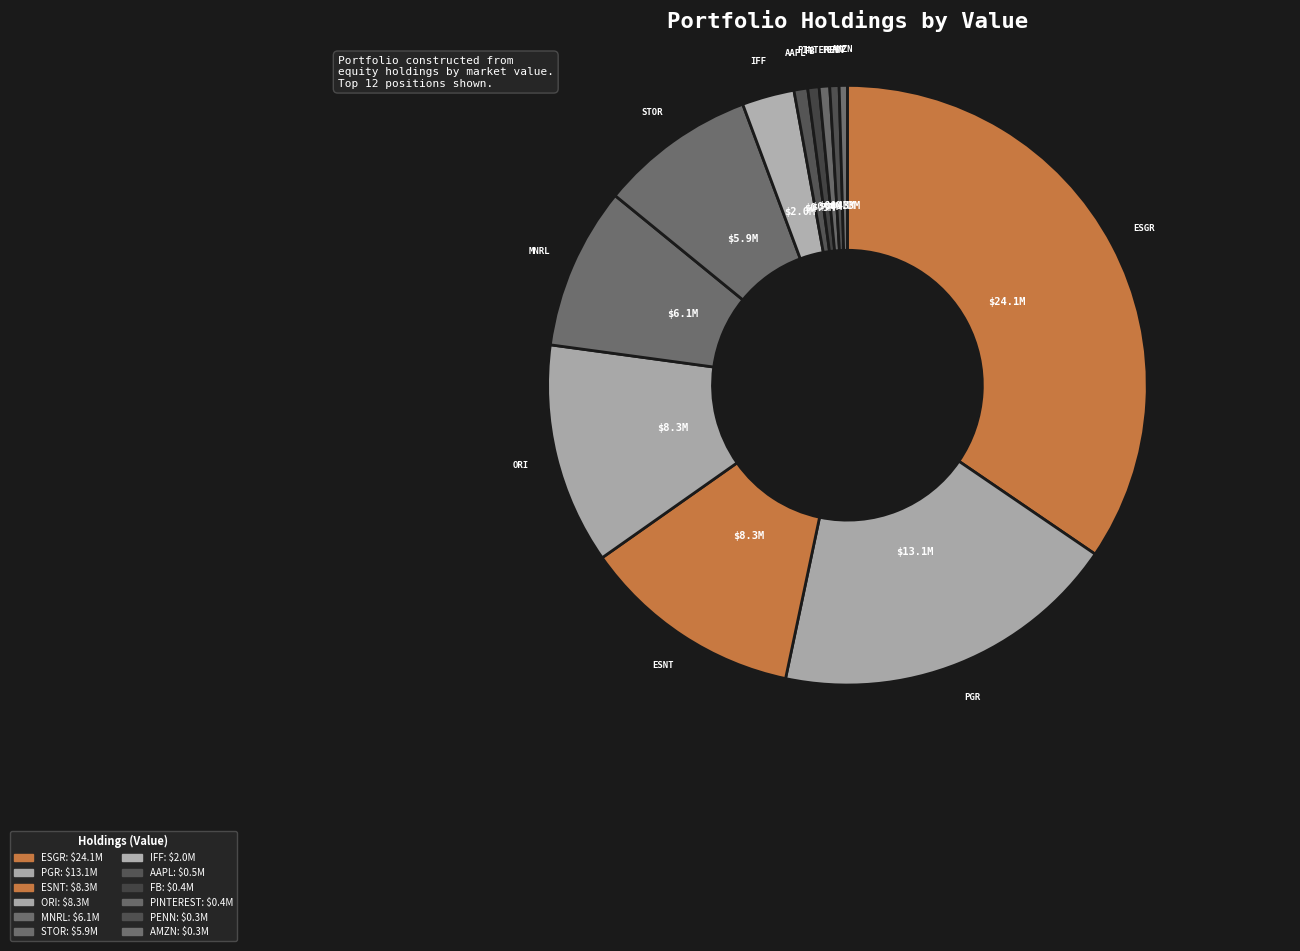

Count the number of slices in the pie.

12